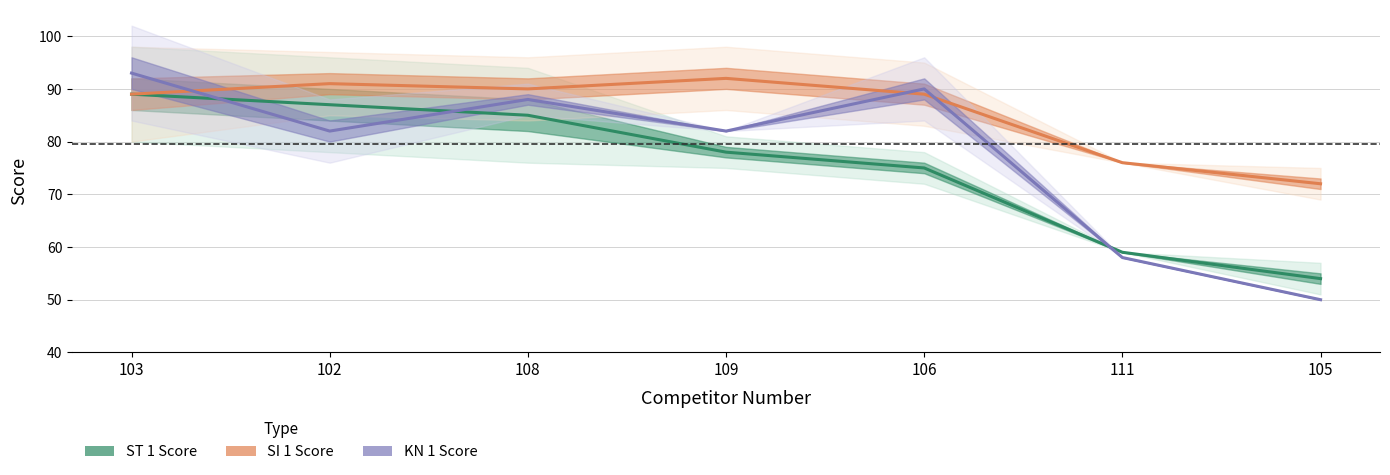

At how many categories does at least one series exceed 63?

7